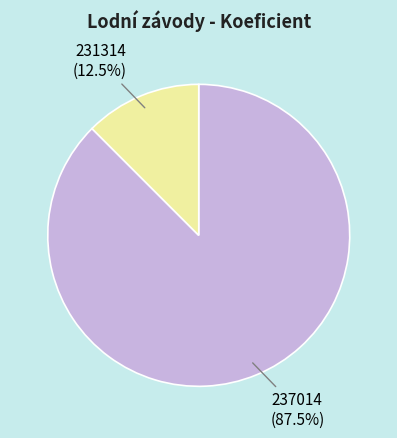

Which slice is the smallest?

231314